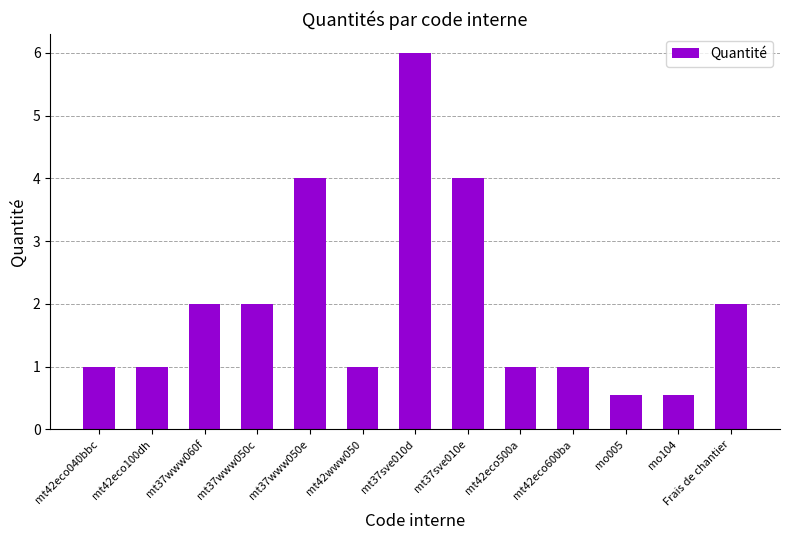

What position from the right is mt42eco600ba?

4